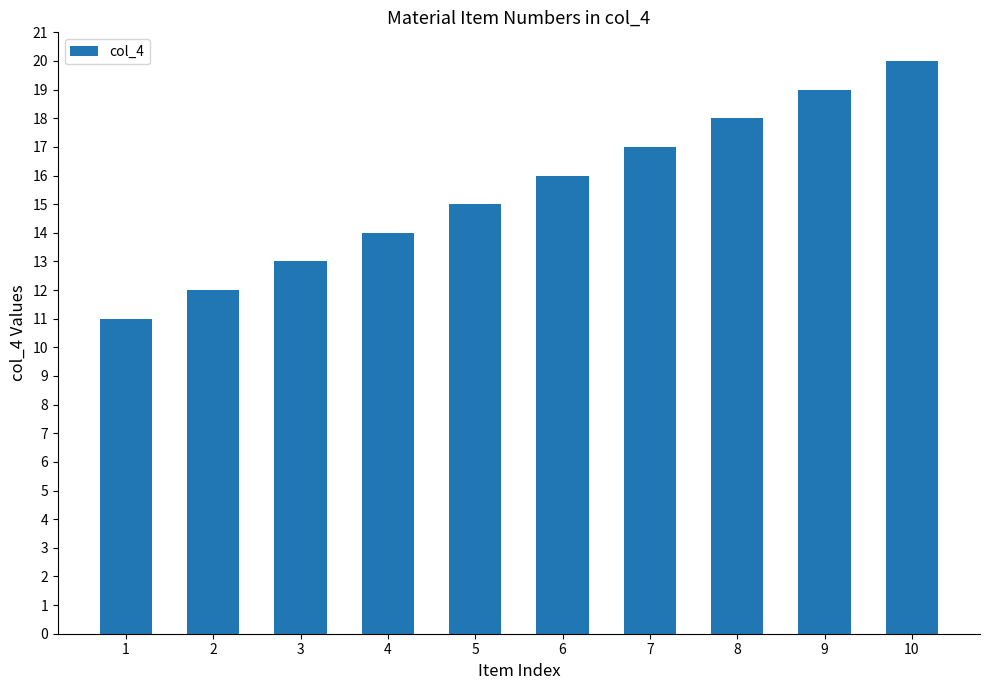

Reading left to right, extract all data points from this chart.

1=11	2=12	3=13	4=14	5=15	6=16	7=17	8=18	9=19	10=20